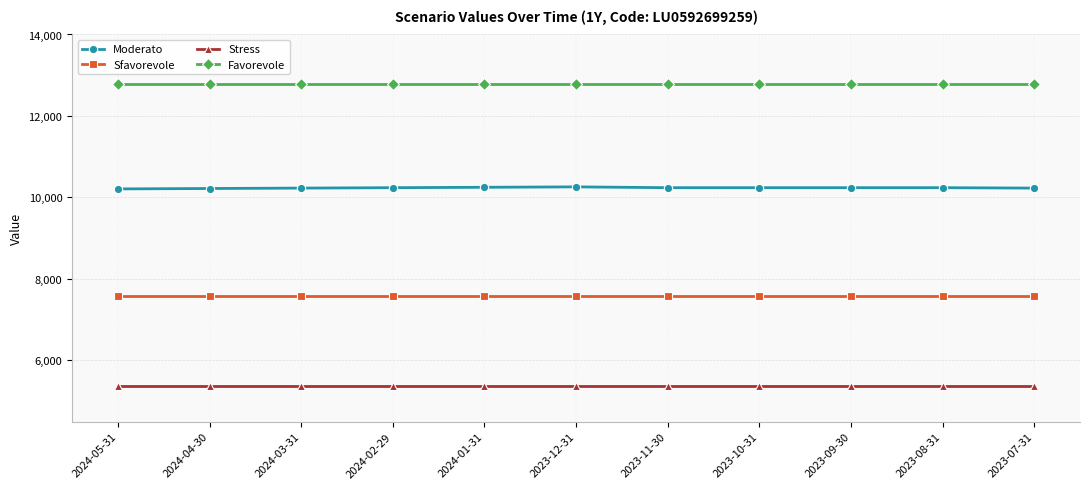

Which series has the largest range (max minus min)?

Moderato